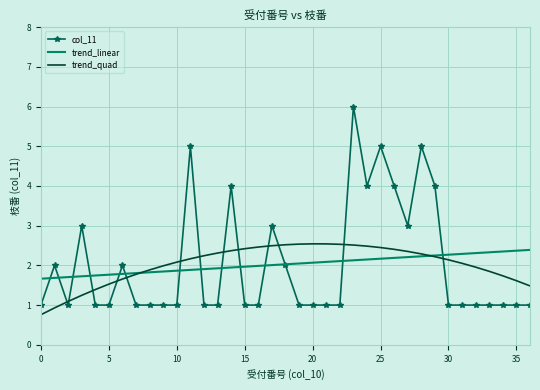

After their last crossing, which series has the higher values: trend_quad or col_11?

trend_quad